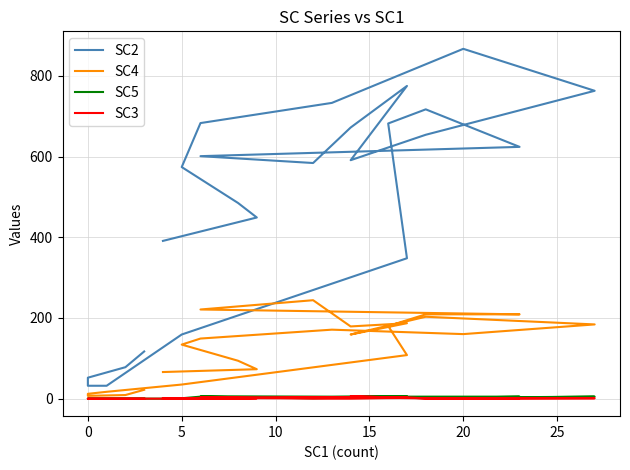

What is the sum of all SC3 values?

31